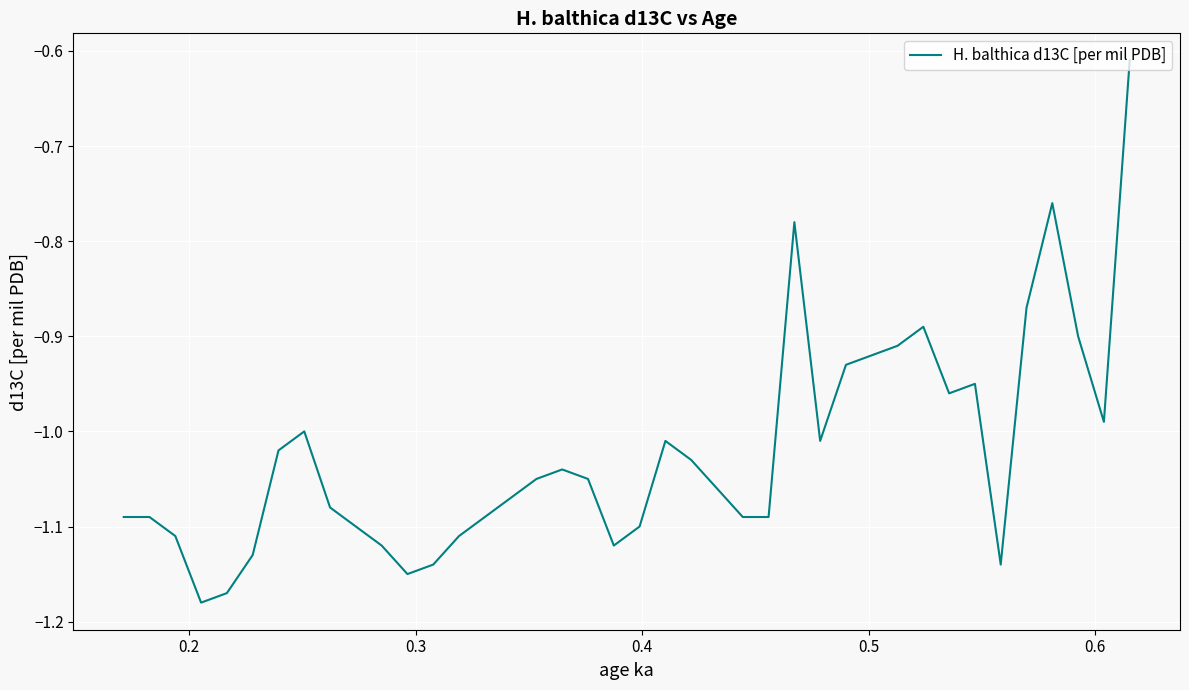

Does the chart display data point markers on the line(s)?

No